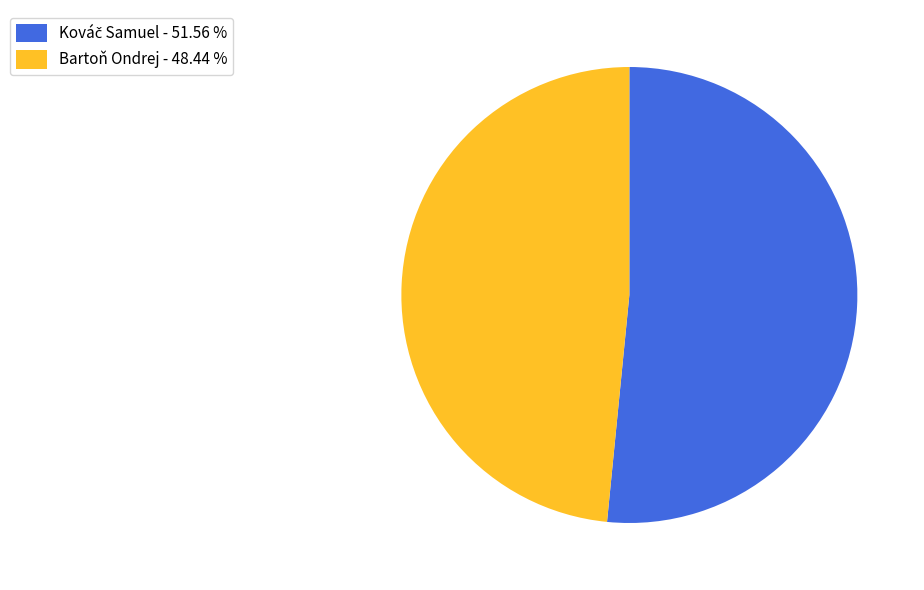

Is Bartoň Ondrej - 48.44 % the majority of the pie?

No